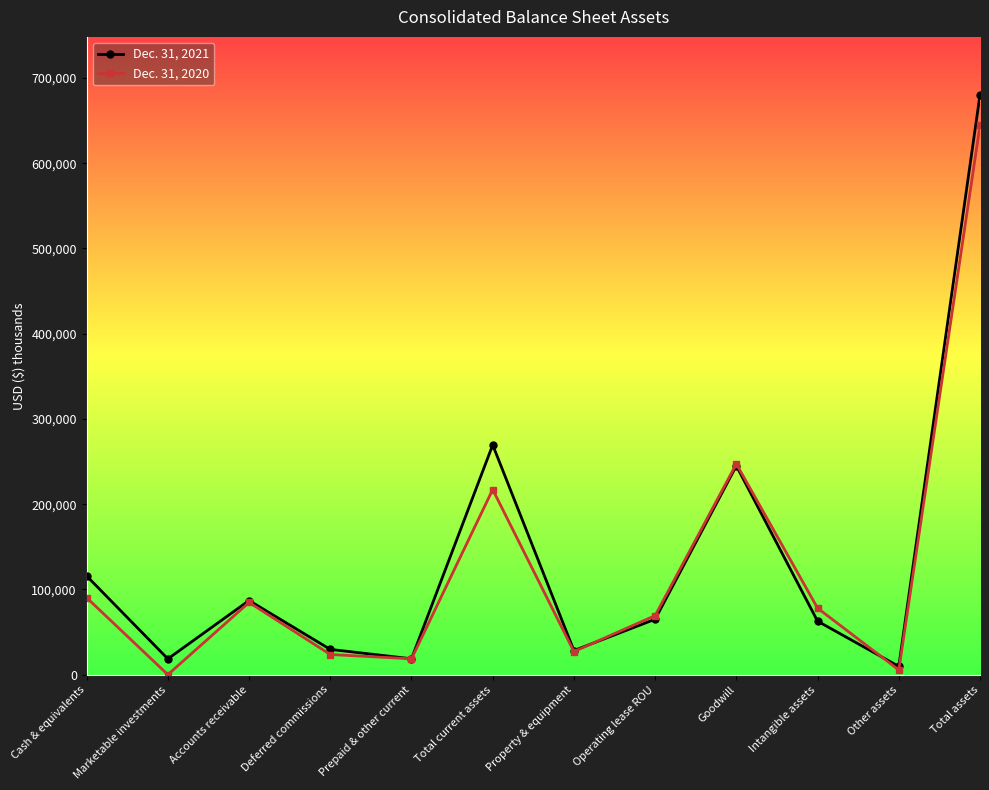

Which series ends up on top after the final intersection of Dec. 31, 2021 and Dec. 31, 2020?

Dec. 31, 2021